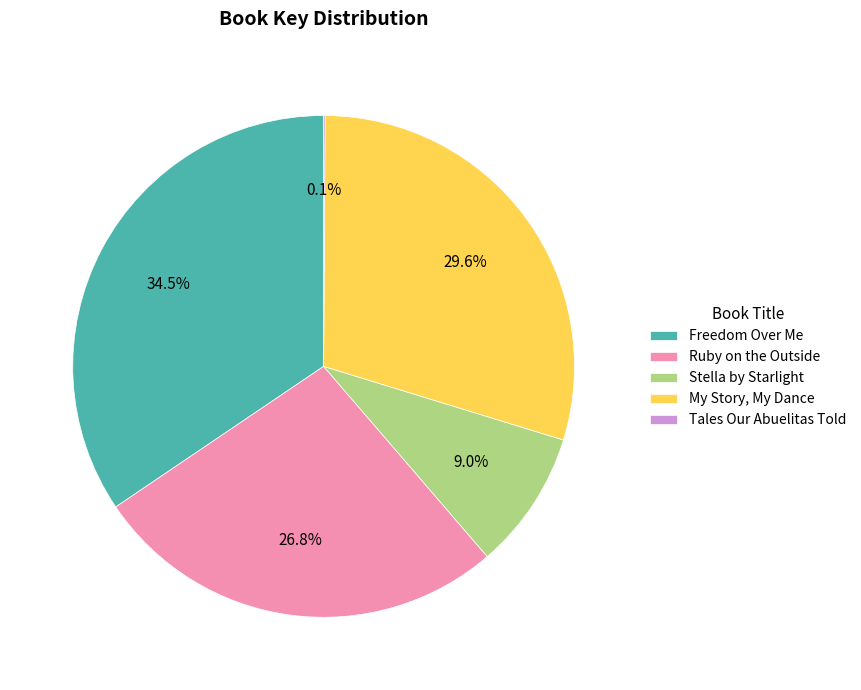

Combined, what portion of the pie is Ruby on the Outside and Stella by Starlight?

35.8%